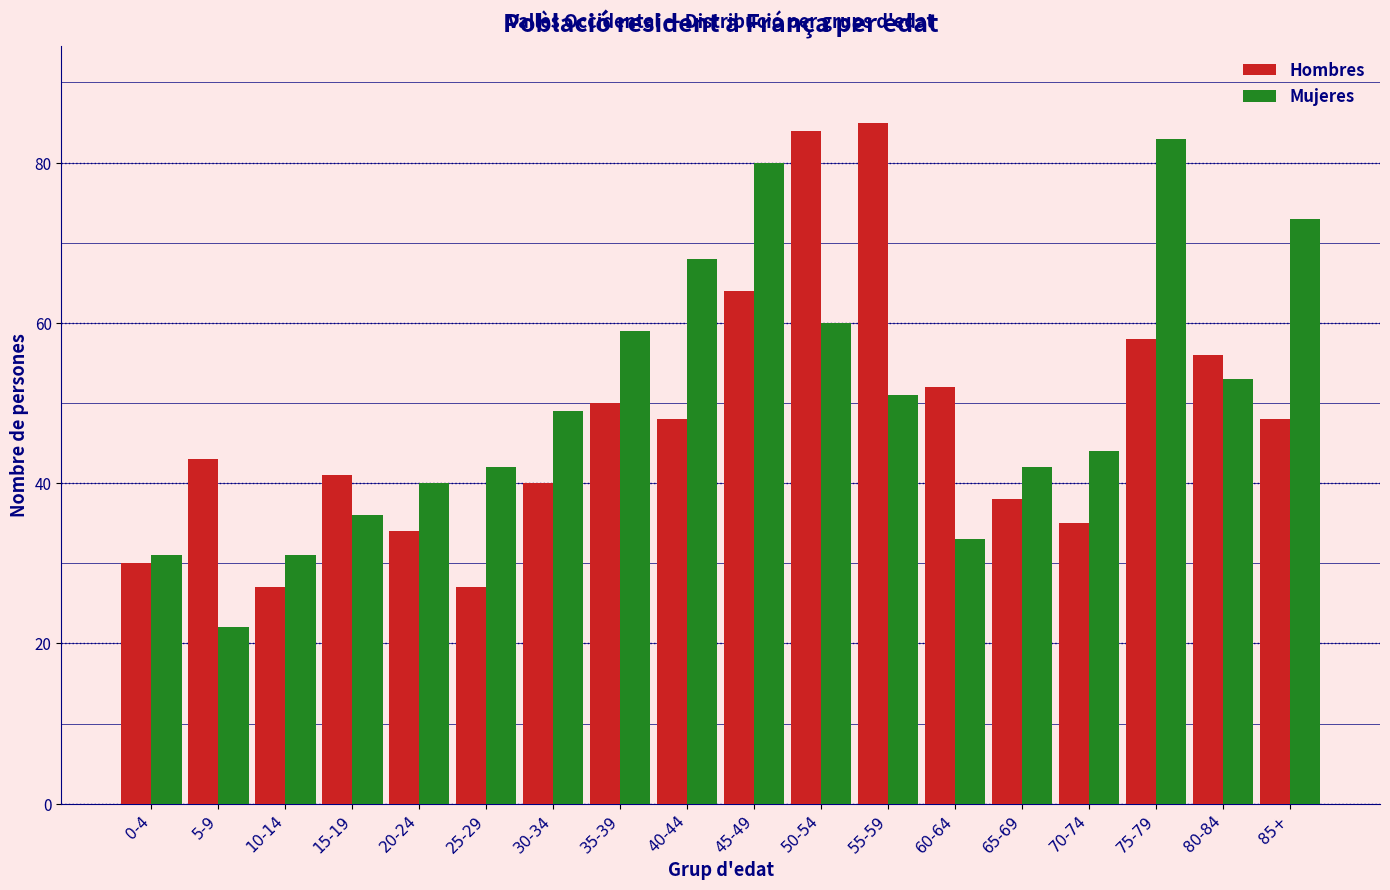

What is the spread (max minus min) of values at 10-14?

4